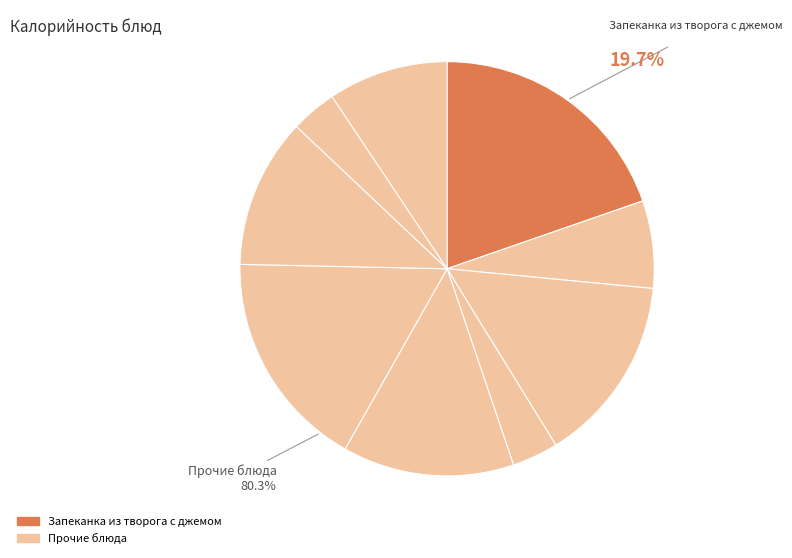

What percentage is the Овощи по сезону (огур сол) slice, to the nearest percent?

4%